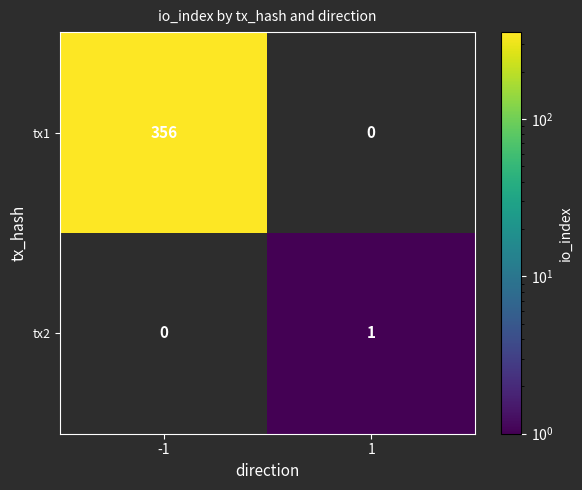

The tx2 series shows 1 at 1. True or false?

True